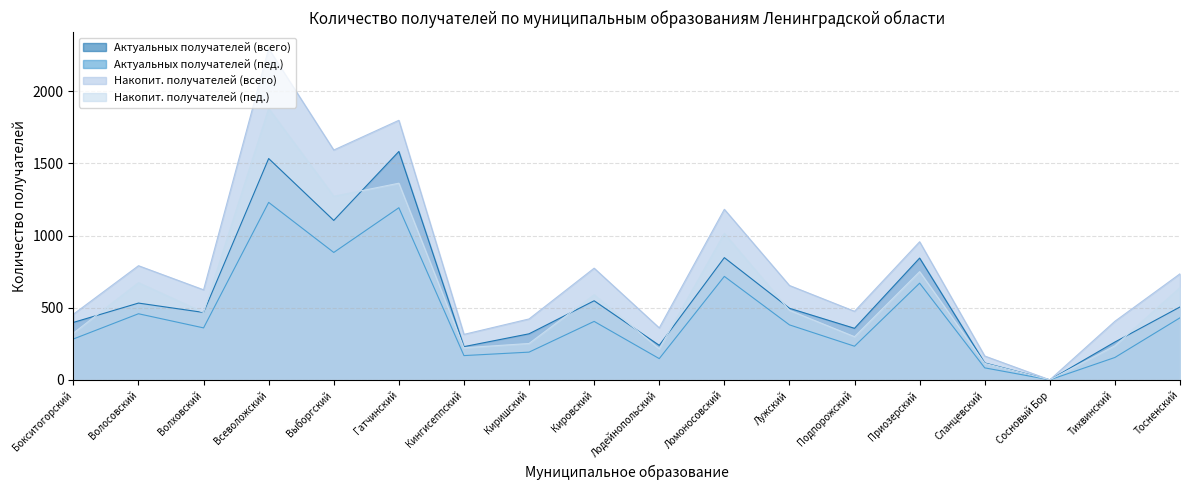

What is the difference between the highest and lowest values at Волосовский?

333